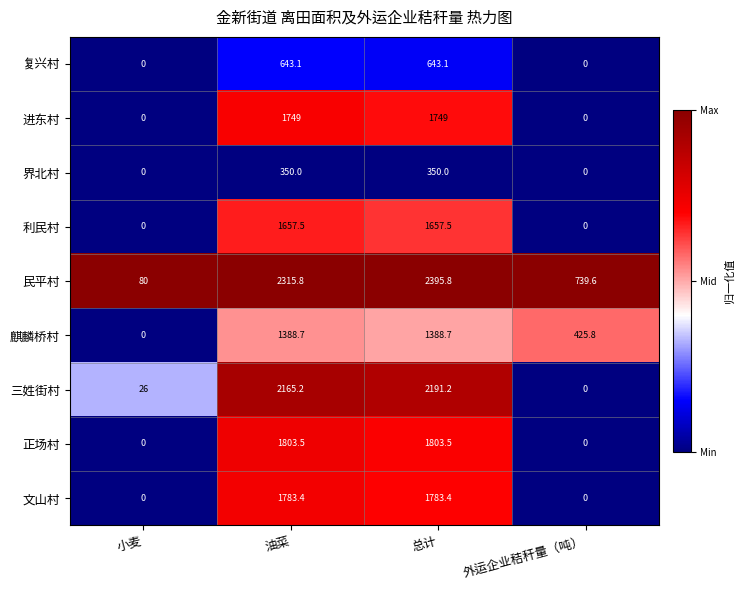

Is it true that 利民村 equals 1062.4 at 小麦?

False